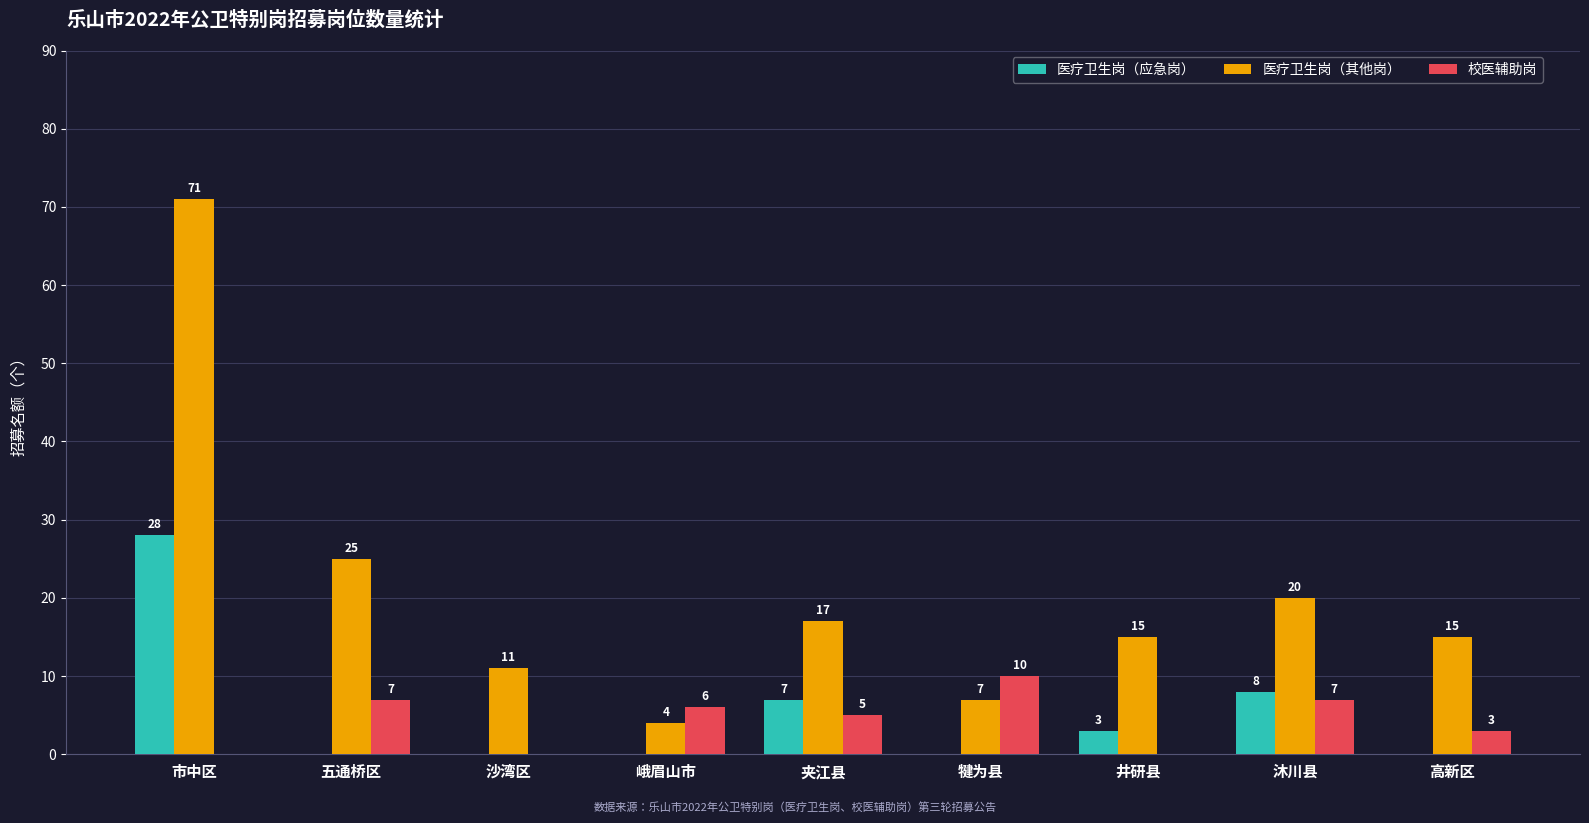

What is the total value across all series at 高新区?

18